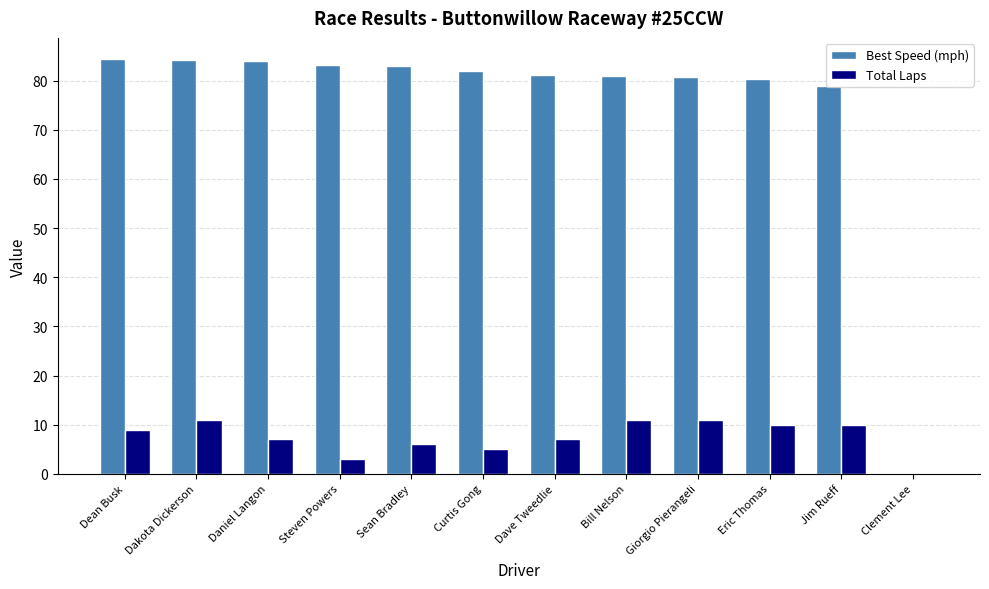

What is the difference between the Total Laps values at Dakota Dickerson and Sean Bradley?

5.0